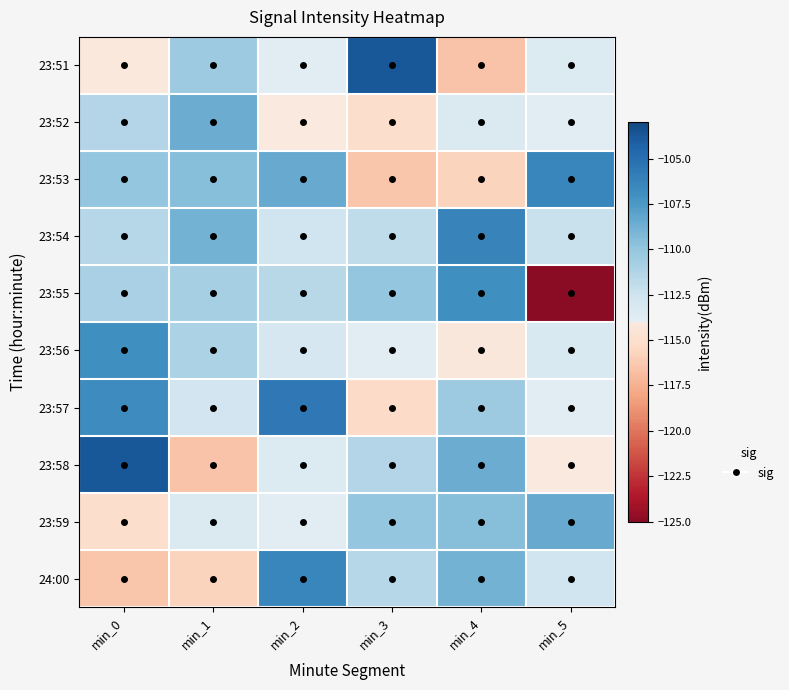

Reading right to left, extract all data points from this chart.

23:51: min_5=-113.5	min_4=-116.6	min_3=-103.7	min_2=-113.9	min_1=-110.3	min_0=-114.1
23:52: min_5=-113.9	min_4=-113.3	min_3=-115.1	min_2=-114.1	min_1=-108.5	min_0=-111.3
23:53: min_5=-106.4	min_4=-115.7	min_3=-116.4	min_2=-108.5	min_1=-109.5	min_0=-110.1
23:54: min_5=-112.2	min_4=-106.2	min_3=-111.8	min_2=-112.5	min_1=-108.9	min_0=-111.4
23:55: min_5=-125.7	min_4=-106.9	min_3=-110.1	min_2=-111.5	min_1=-110.8	min_0=-111.0
23:56: min_5=-113.3	min_4=-114.2	min_3=-113.9	min_2=-113.0	min_1=-111.0	min_0=-107.0
23:57: min_5=-113.9	min_4=-110.3	min_3=-115.3	min_2=-105.5	min_1=-112.8	min_0=-106.8
23:58: min_5=-114.1	min_4=-108.5	min_3=-111.3	min_2=-113.5	min_1=-116.6	min_0=-103.7
23:59: min_5=-108.5	min_4=-109.5	min_3=-110.1	min_2=-113.9	min_1=-113.3	min_0=-115.1
24:00: min_5=-112.5	min_4=-108.9	min_3=-111.4	min_2=-106.4	min_1=-115.7	min_0=-116.4